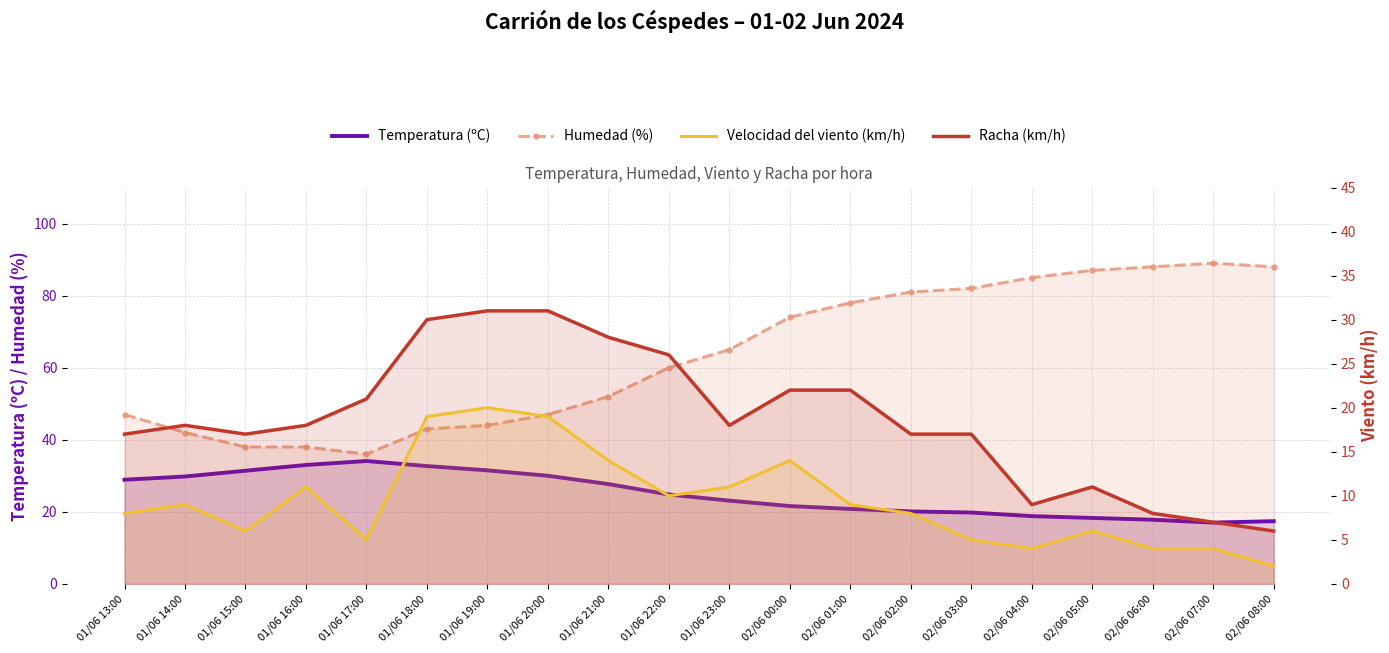

What is the label of the 16th point from the left?

02/06 04:00